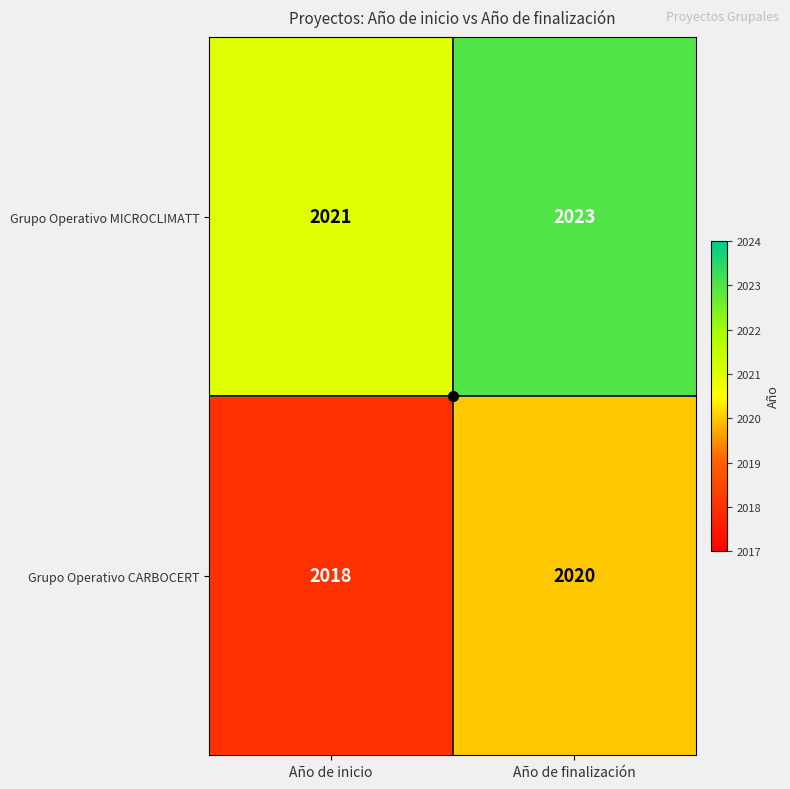

Where is Grupo Operativo MICROCLIMATT nearest to the value 2022?

Año de inicio